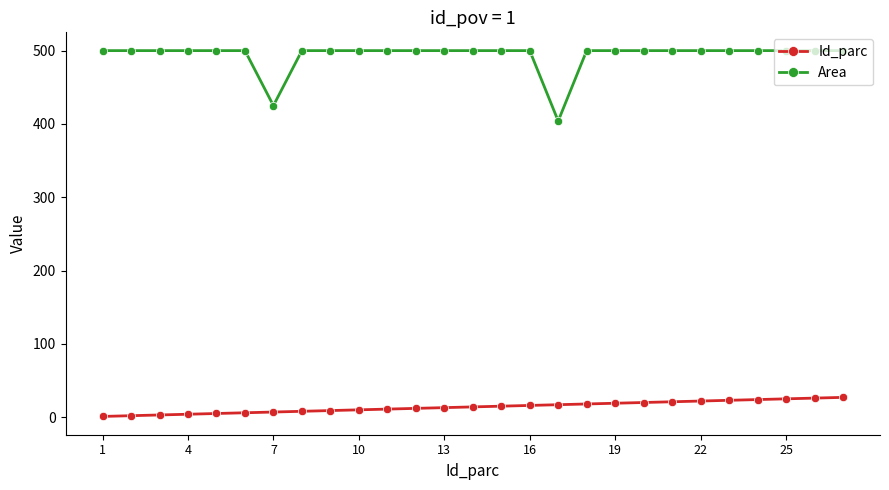

What is the average value of the Id_parc series?

14